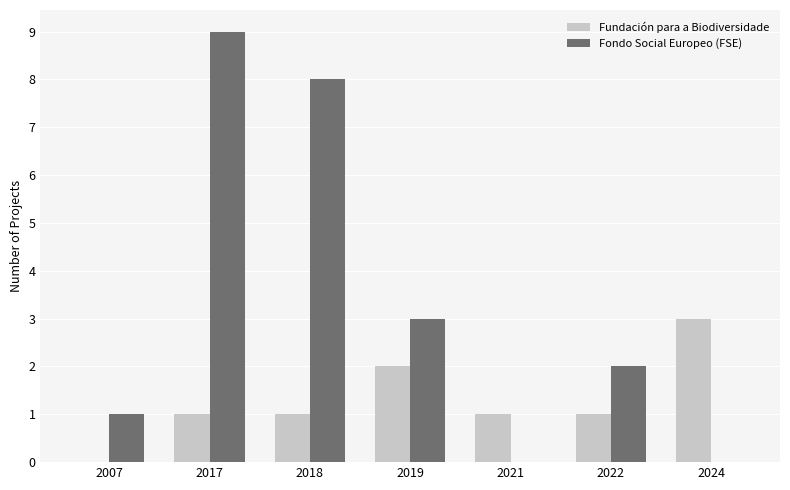

Which series has the largest total across all categories?

Fondo Social Europeo (FSE)